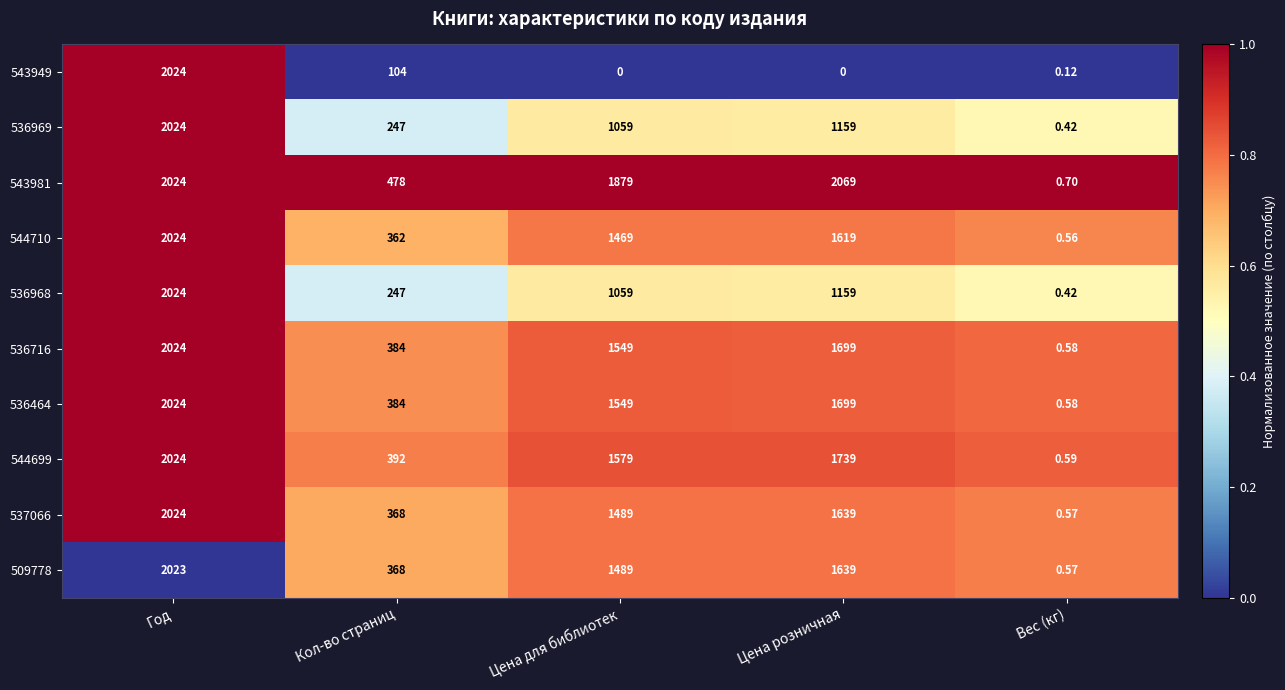

What is the difference between the highest and lowest values at Цена розничная?

2069.0